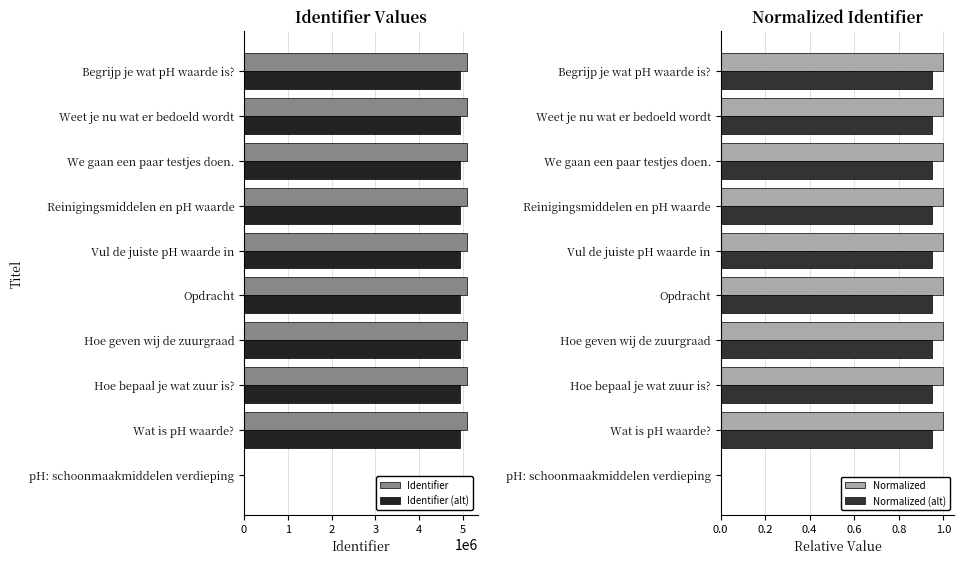

At 3, list the series in order from largest to smallest.

Identifier, Identifier (alt), Normalized, Normalized (alt)